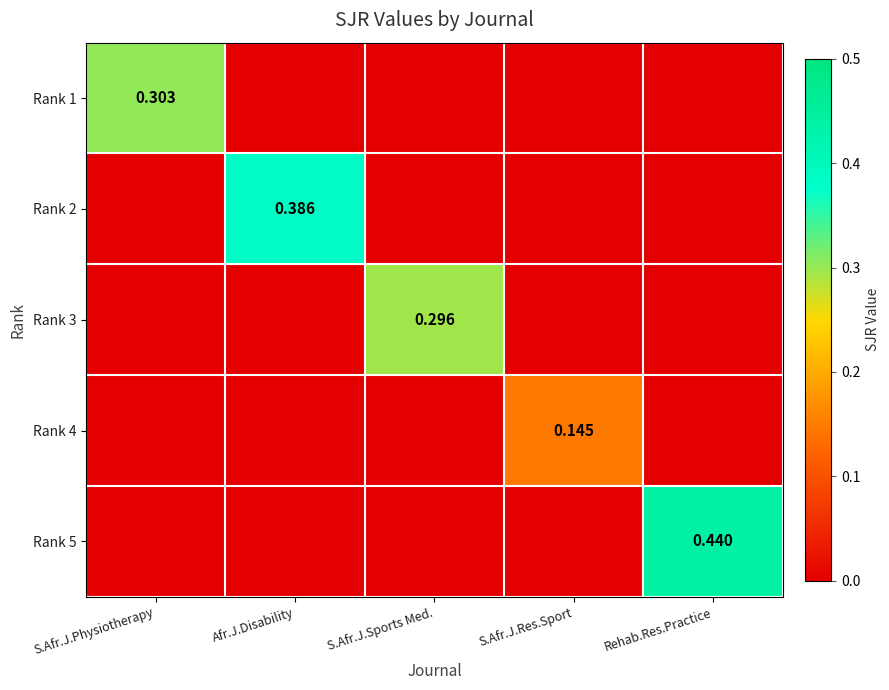

Count the number of data series in this chart.

5